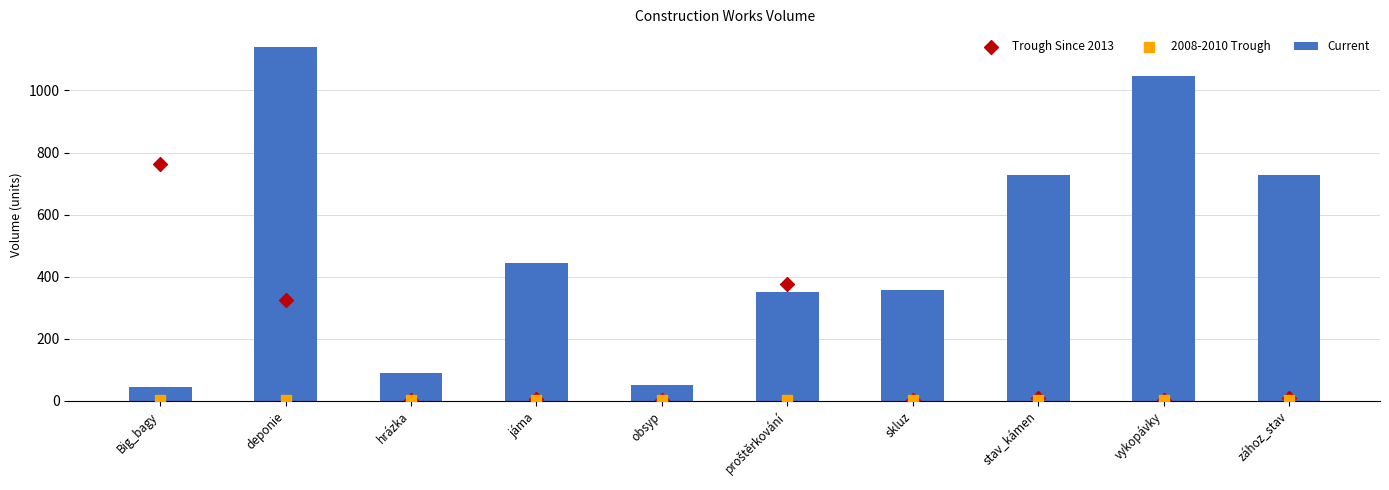

Which series reaches the maximum Y coordinate?

Current